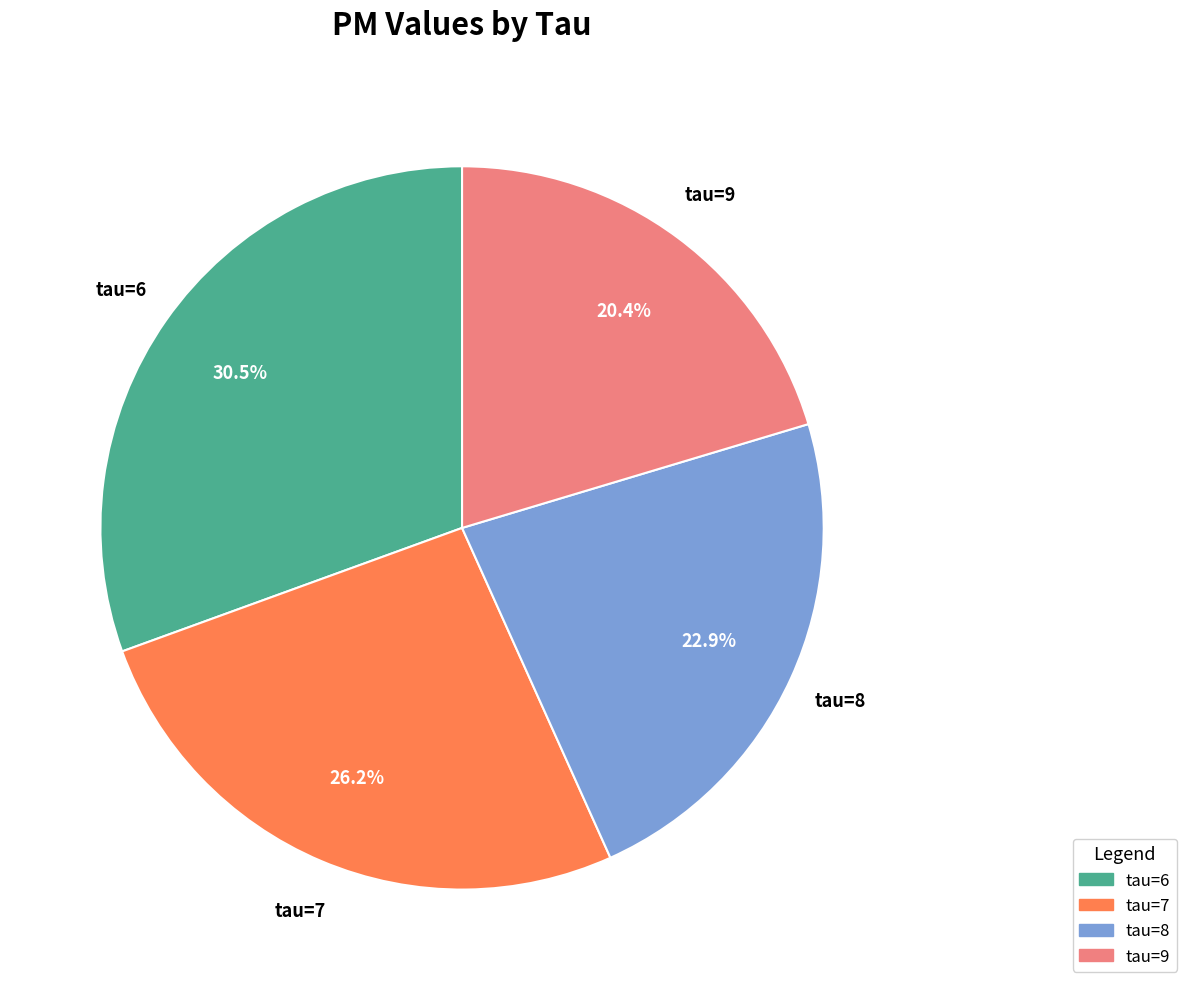

Is there any slice that represents more than half of the pie?

No